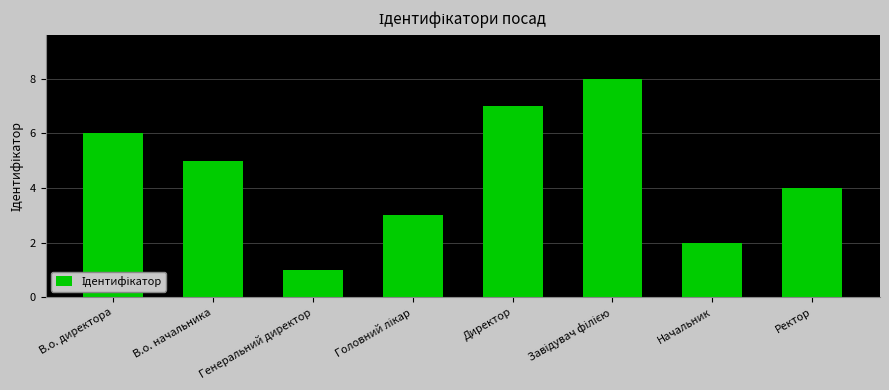

True or false: the data shows 2 at Директор.

False